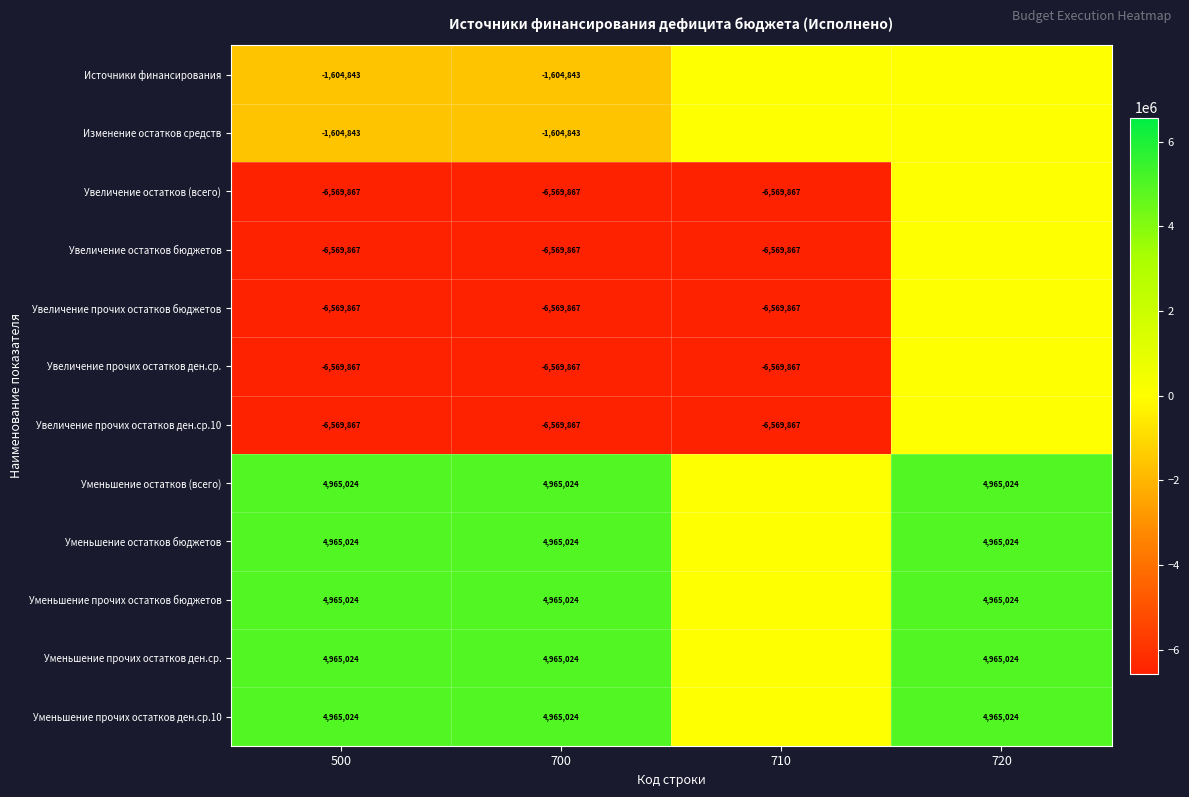

What is the spread (max minus min) of values at 710?

6569866.7